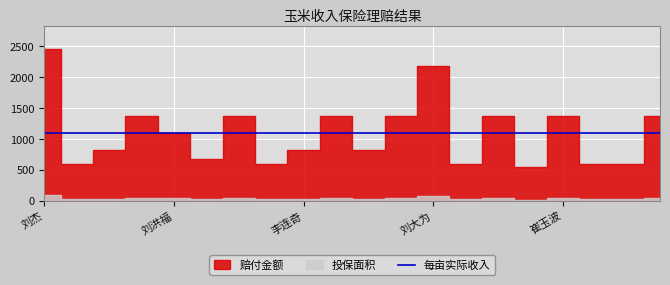

How many interior local peaks does the 投保面积 series have?

6